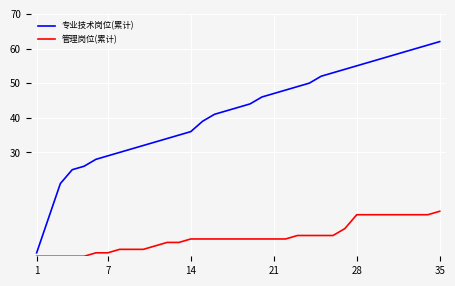

Rank the series by their maximum value, from lowest to highest.

管理岗位(累计), 专业技术岗位(累计)